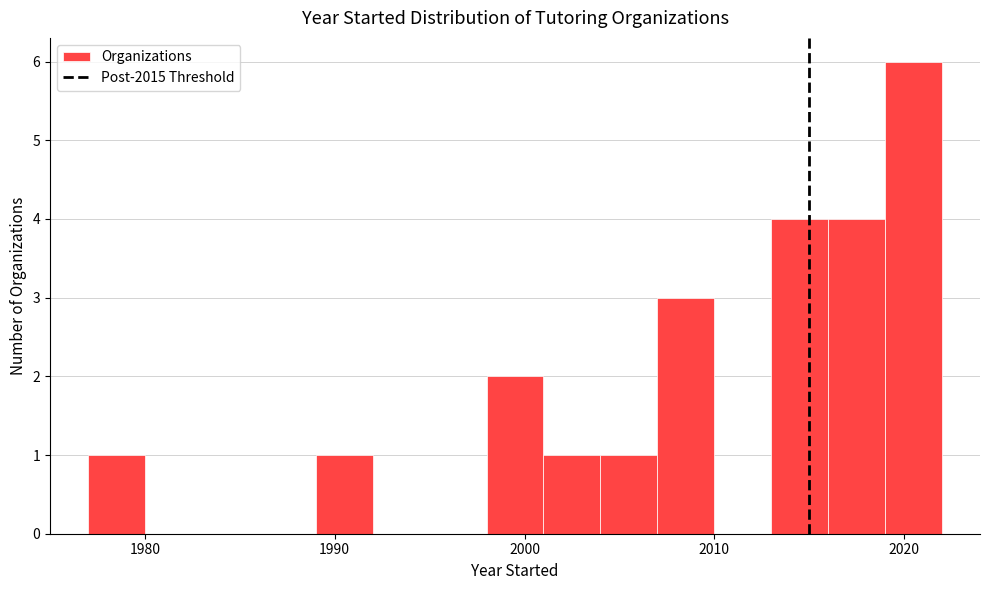

Around what value on the x-axis is the tallest bar? Give the approximate position of its centre, as read against the axis.

2021